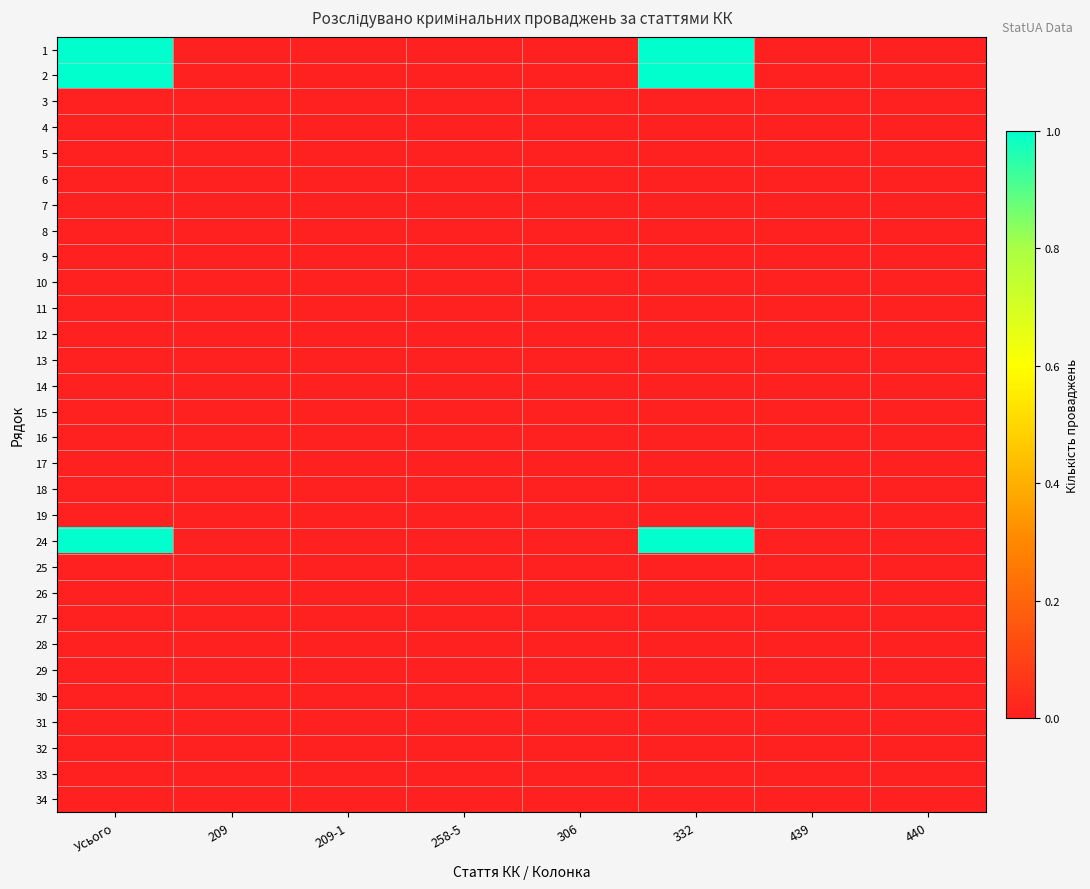

Which series has the widest spread of values?

1